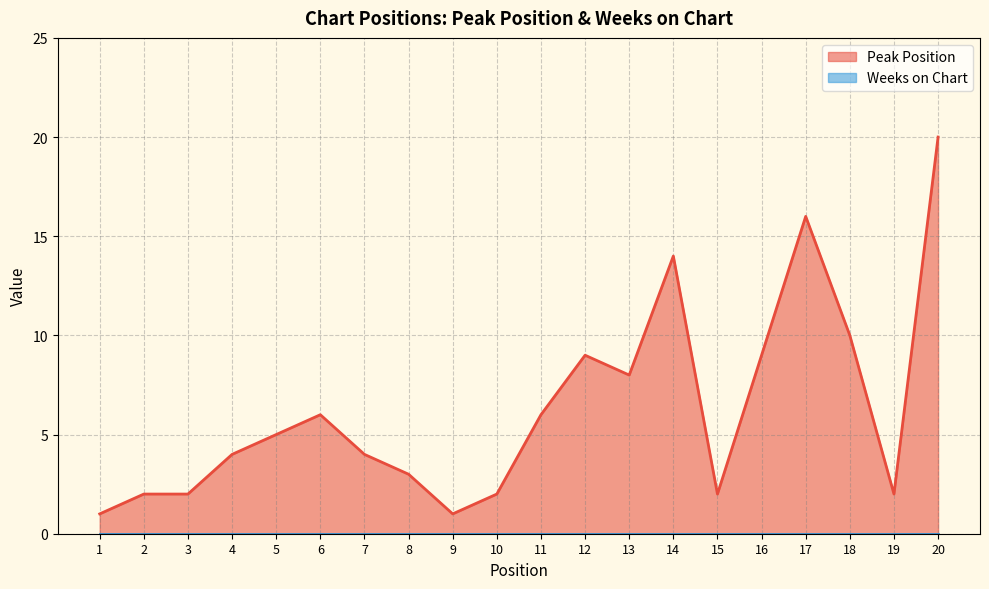

Where is the data nearest to the value 10?

18